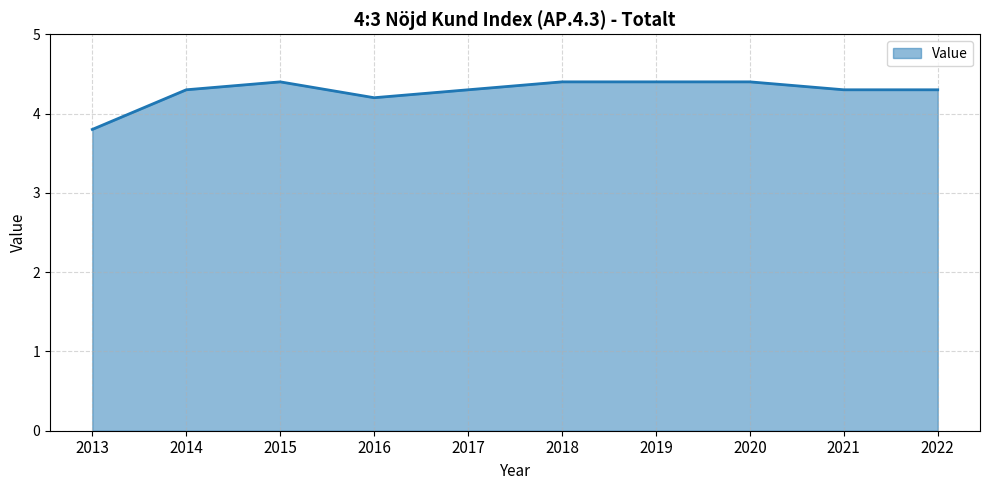

The chart shows a value of 5.9 at 2016. True or false?

False